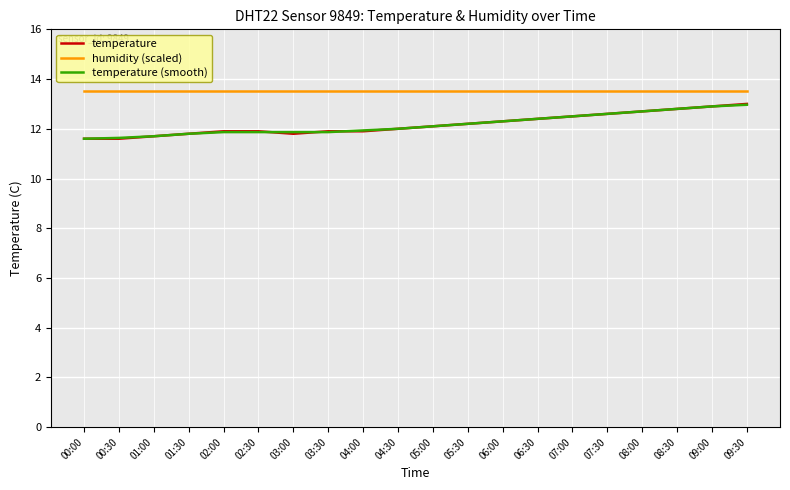

What is the difference between the highest and lowest values at 02:30?

1.6